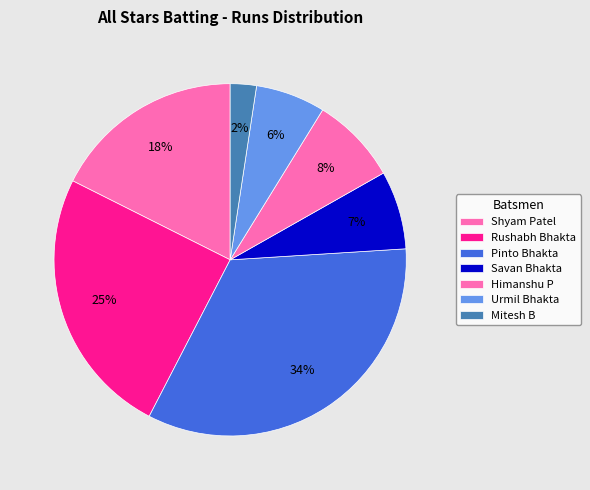

Between Shyam Patel and Mitesh B, which is larger?

Shyam Patel